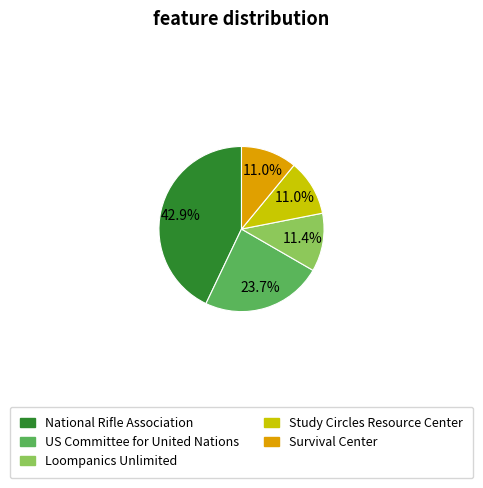

To the nearest percent, what percentage of the pie is Study Circles Resource Center?

11%